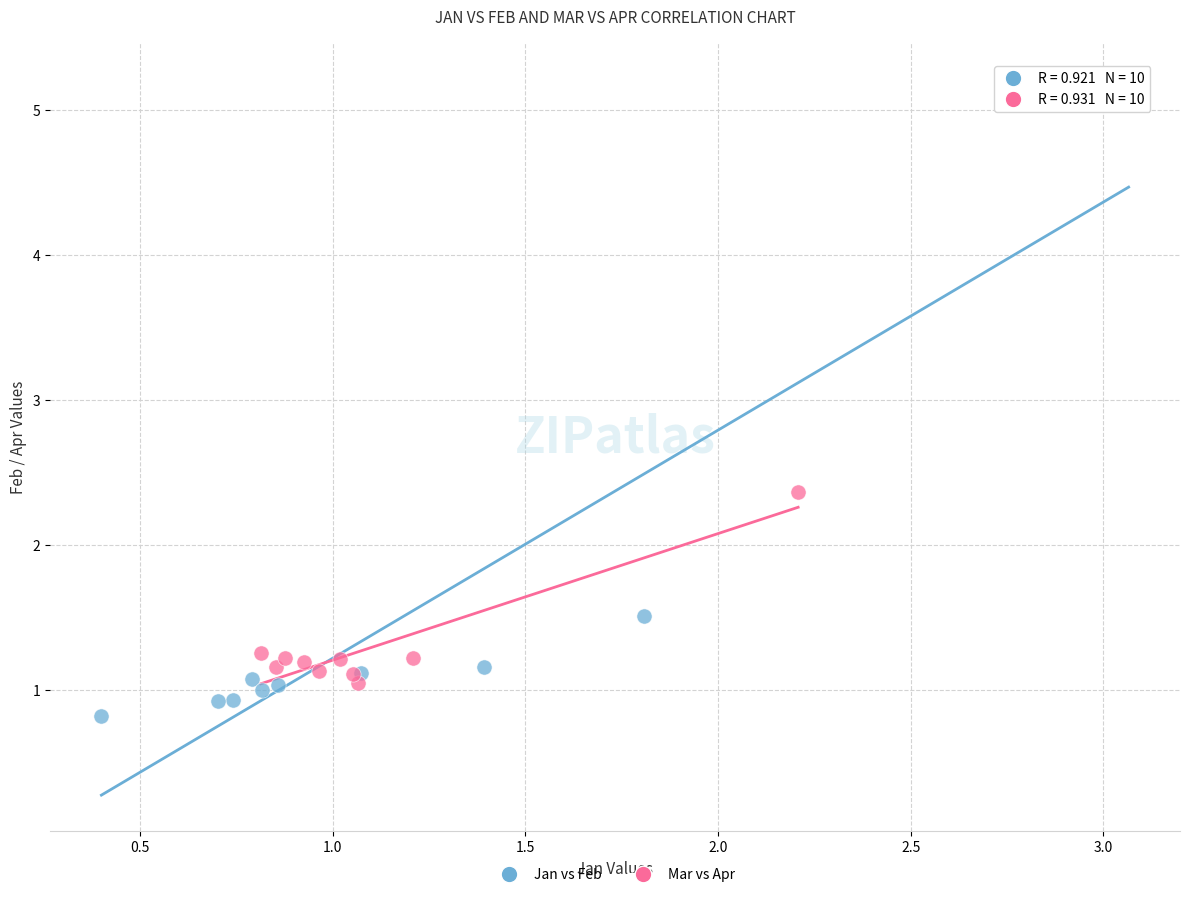

What are all the series names shown in the legend?

Jan vs Feb, Mar vs Apr